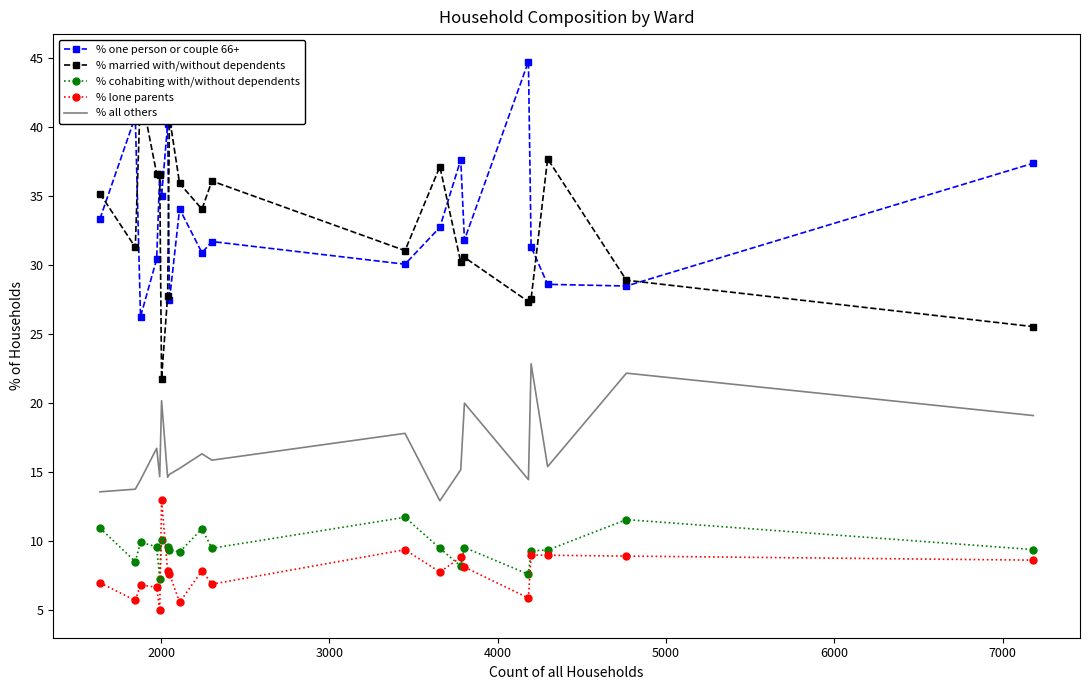

Which series has the largest range (max minus min)?

% married with/without dependents